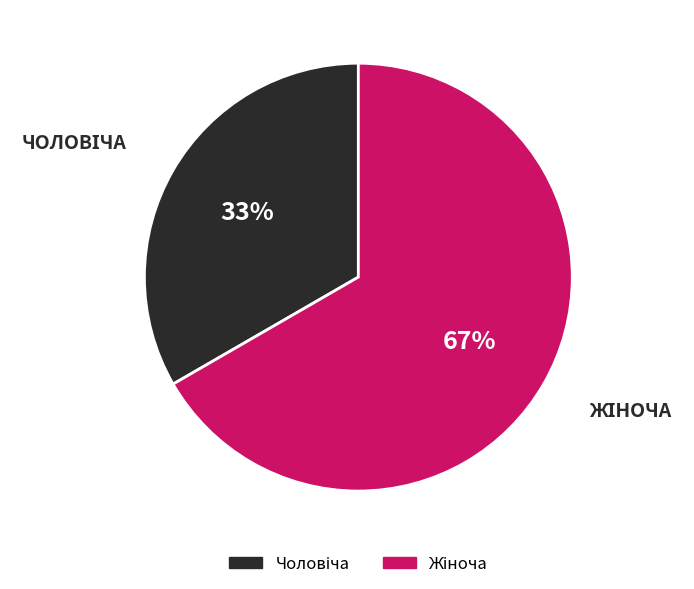

To the nearest percent, what is the average slice percentage?

50%